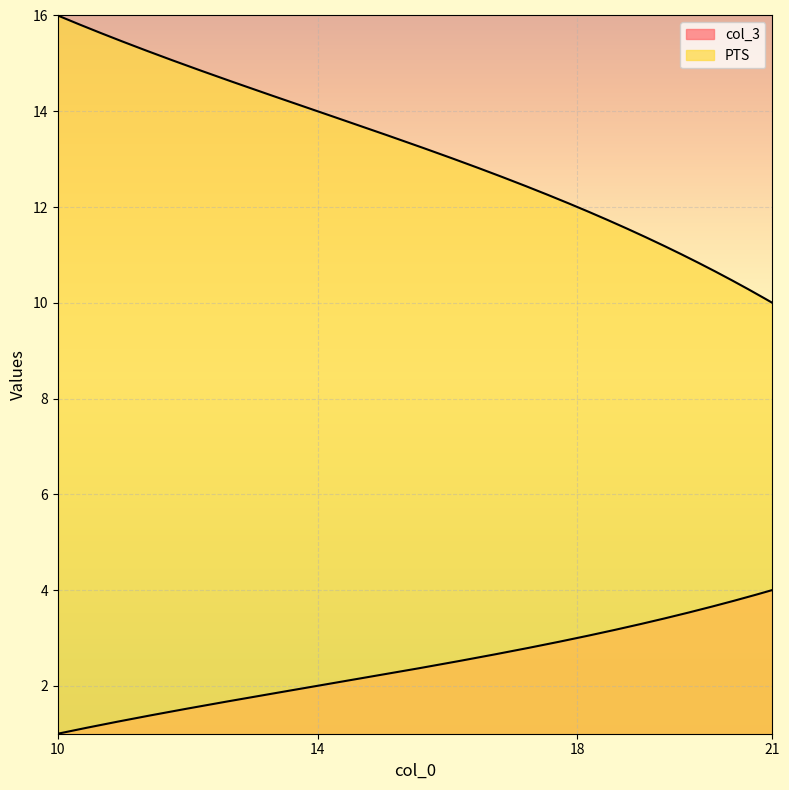

At how many categories does at least one series exceed 6?

4